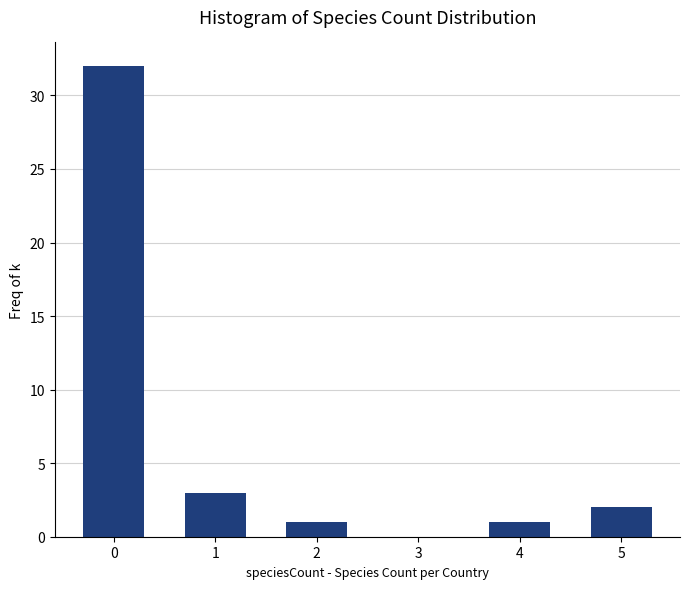

Reading right to left, list all the values displayed in this chart.

5=2	4=1	3=0	2=1	1=3	0=32